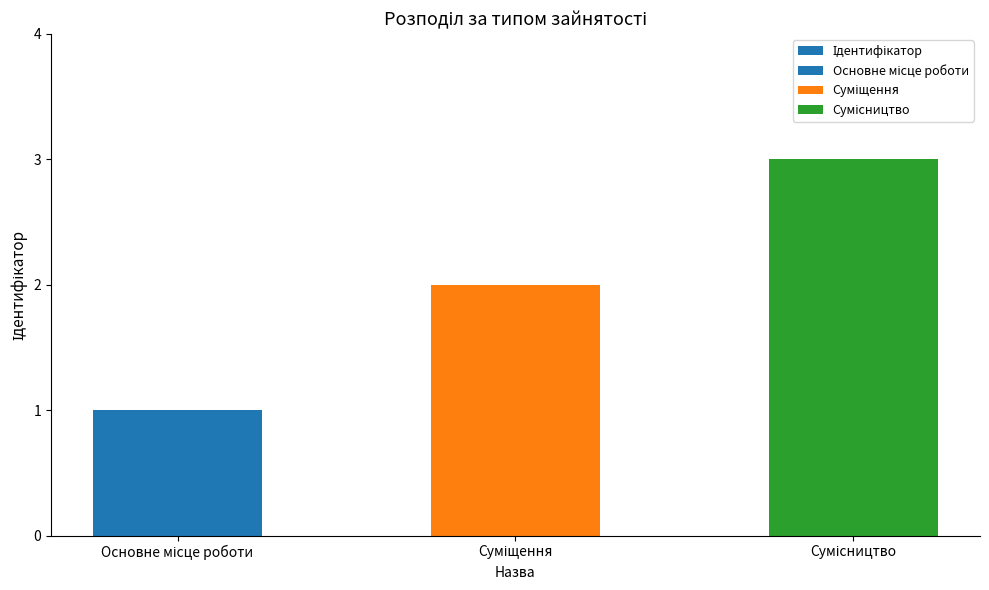

Rank the categories by value from lowest to highest.

Основне місце роботи, Суміщення, Сумісництво